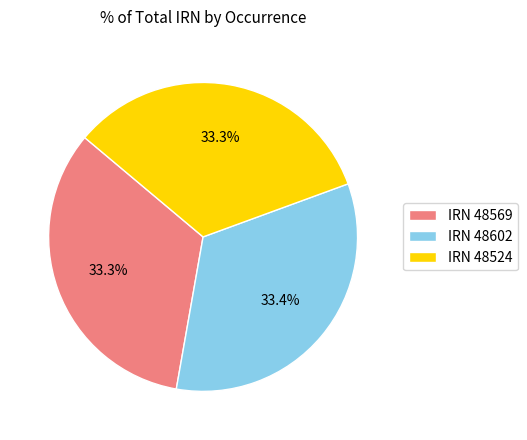

Is there any slice that represents more than half of the pie?

No